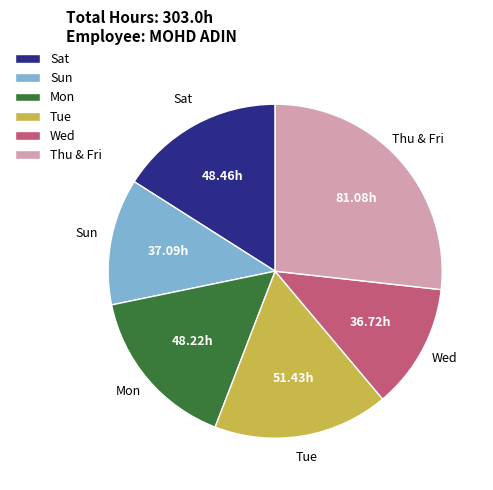

Do Thu & Fri and Tue together represent more than half of the pie?

No